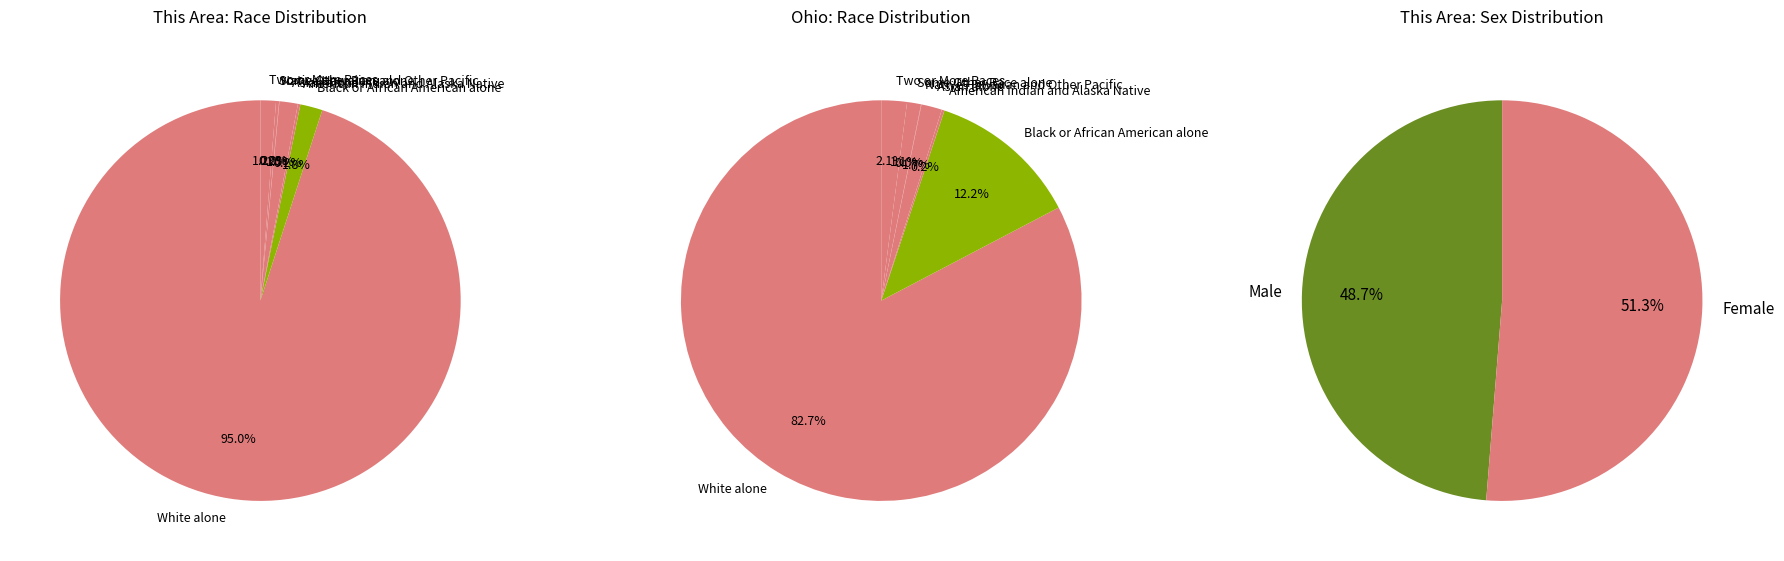

Does 15 to 17 years account for over 50% of the chart?

No